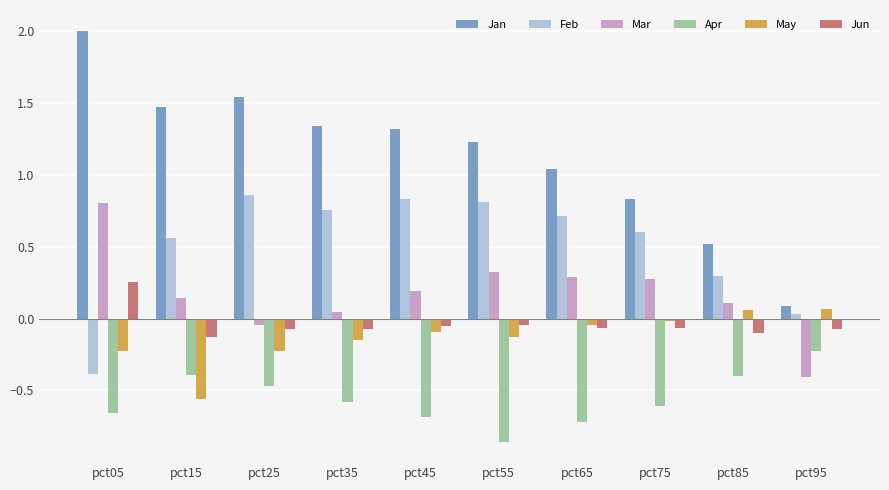

What is the total value across all series at pct05?

1.8